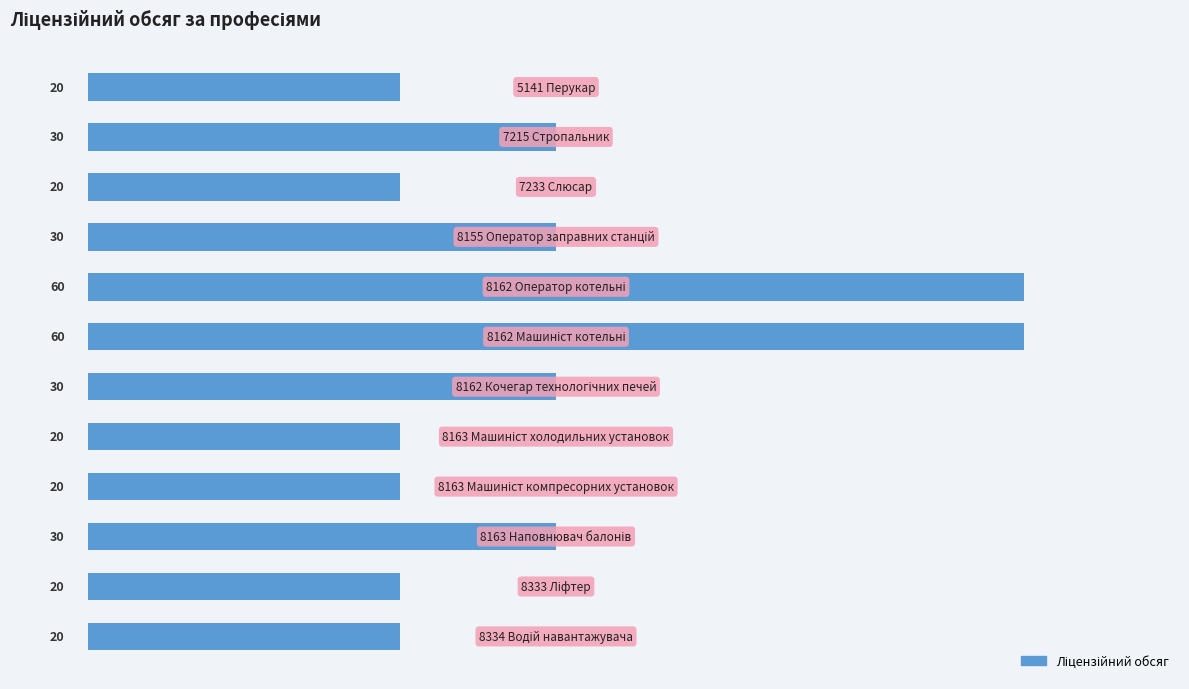

What is the maximum value shown in the chart?

60